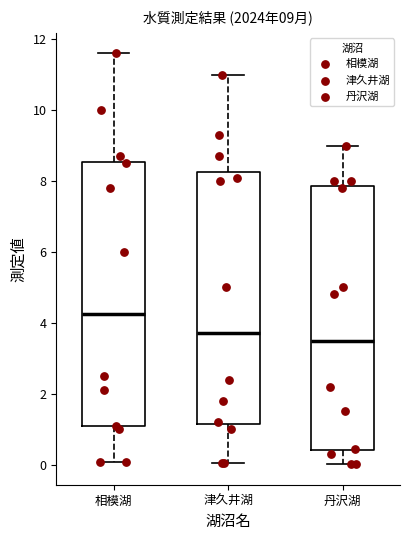

Which box's median line is the highest?

相模湖